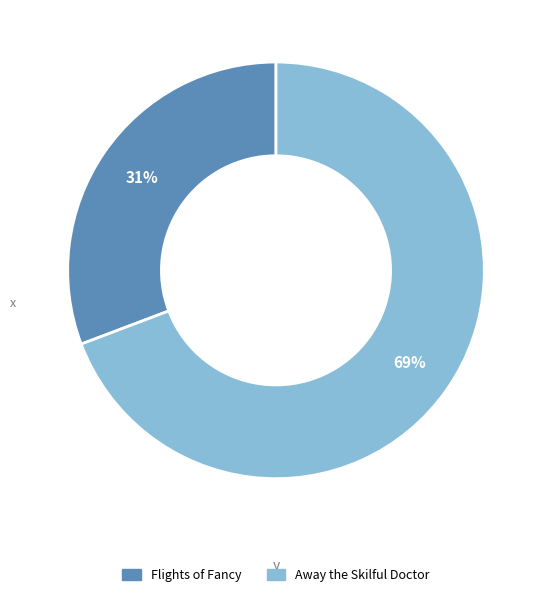

What percentage is the Away the Skilful Doctor slice, to the nearest percent?

69%